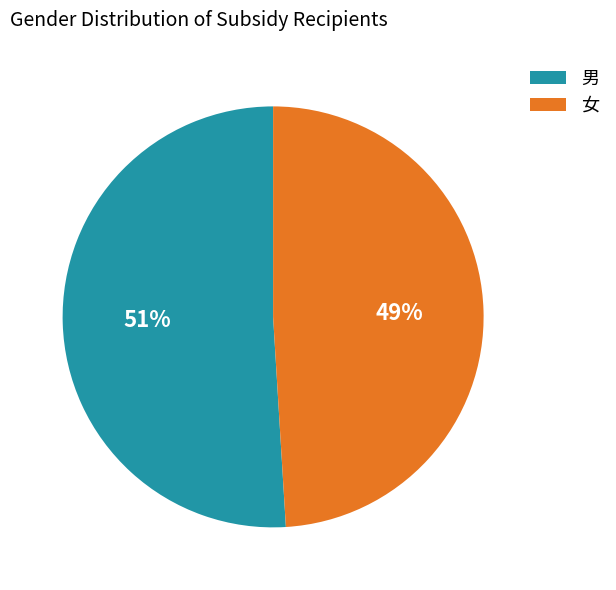

What is the majority slice?

男